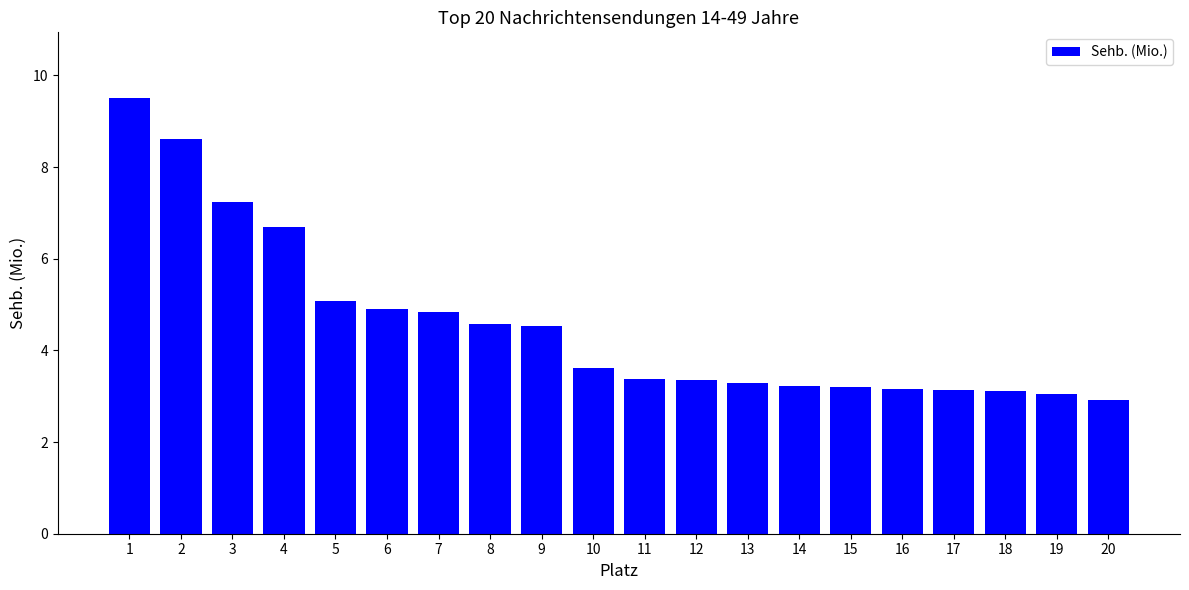

Does the chart contain any negative values?

No